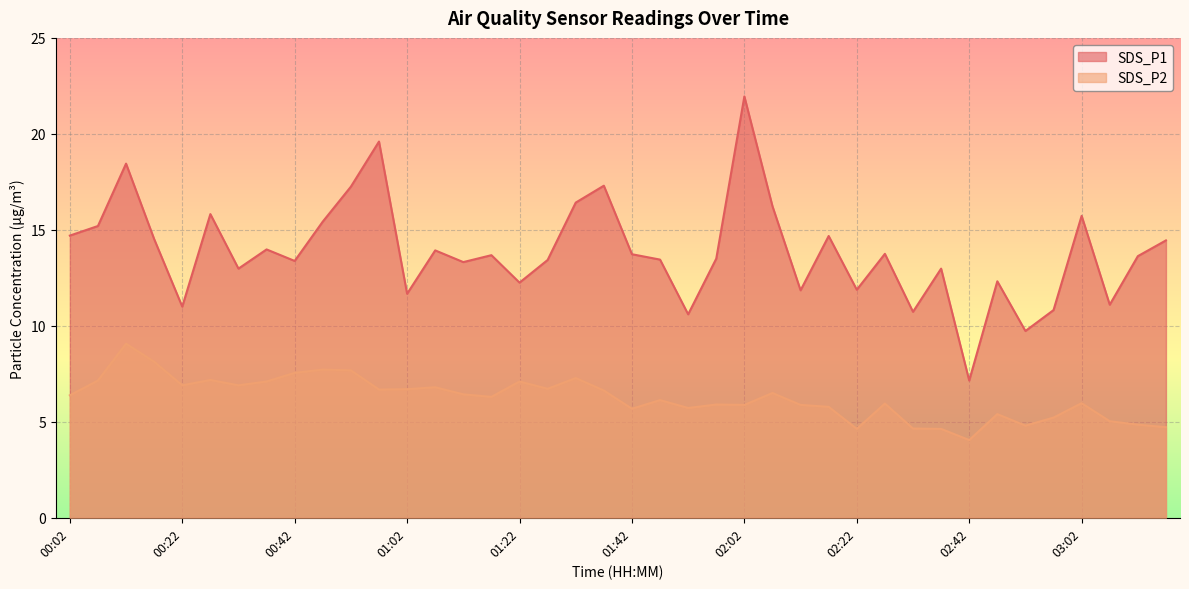

What is the approximate value of SDS_P1 at 01:57?

13.5